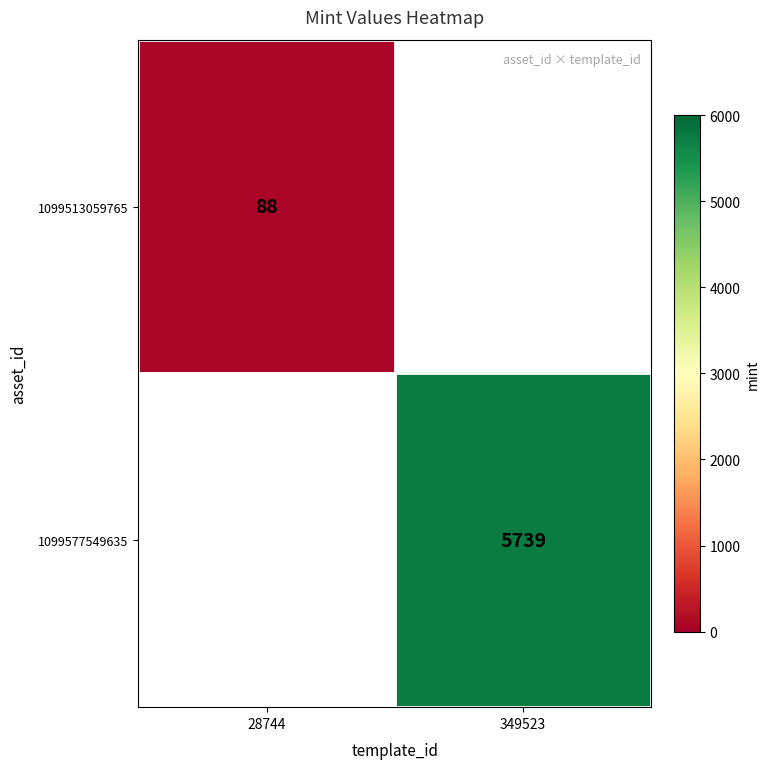

At how many categories does at least one series exceed 5079?

1